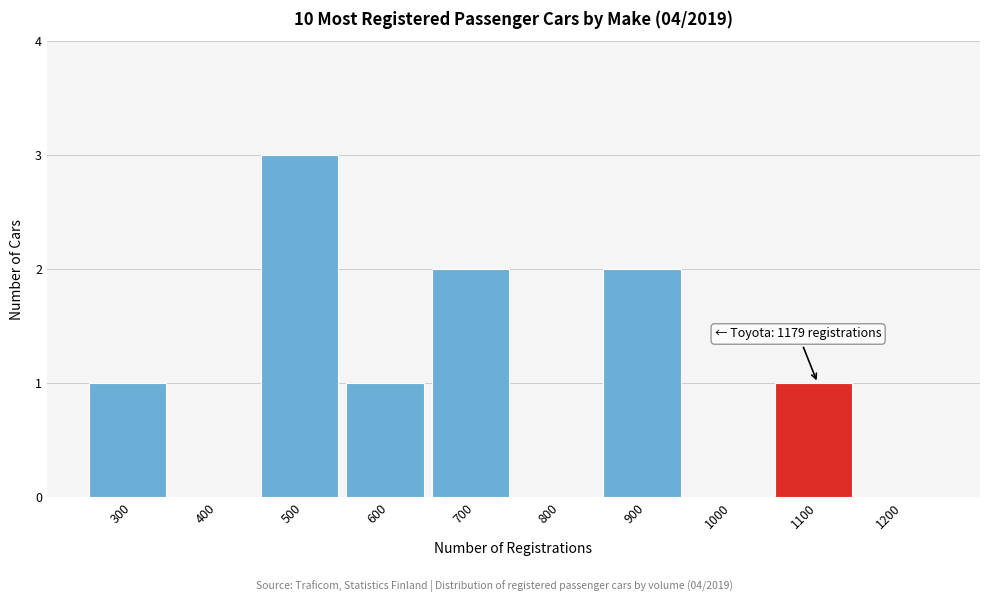

What is the maximum value shown in the chart?

3